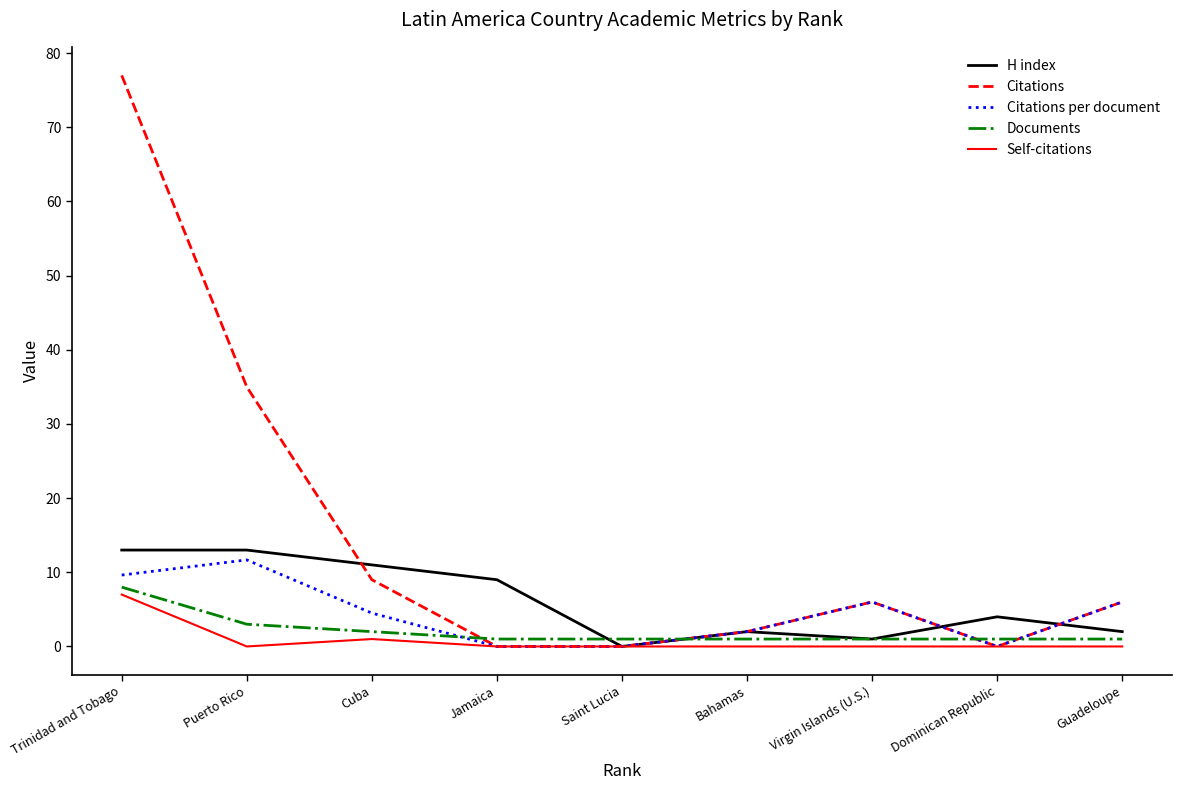

What are all the series names shown in the legend?

H index, Citations, Citations per document, Documents, Self-citations